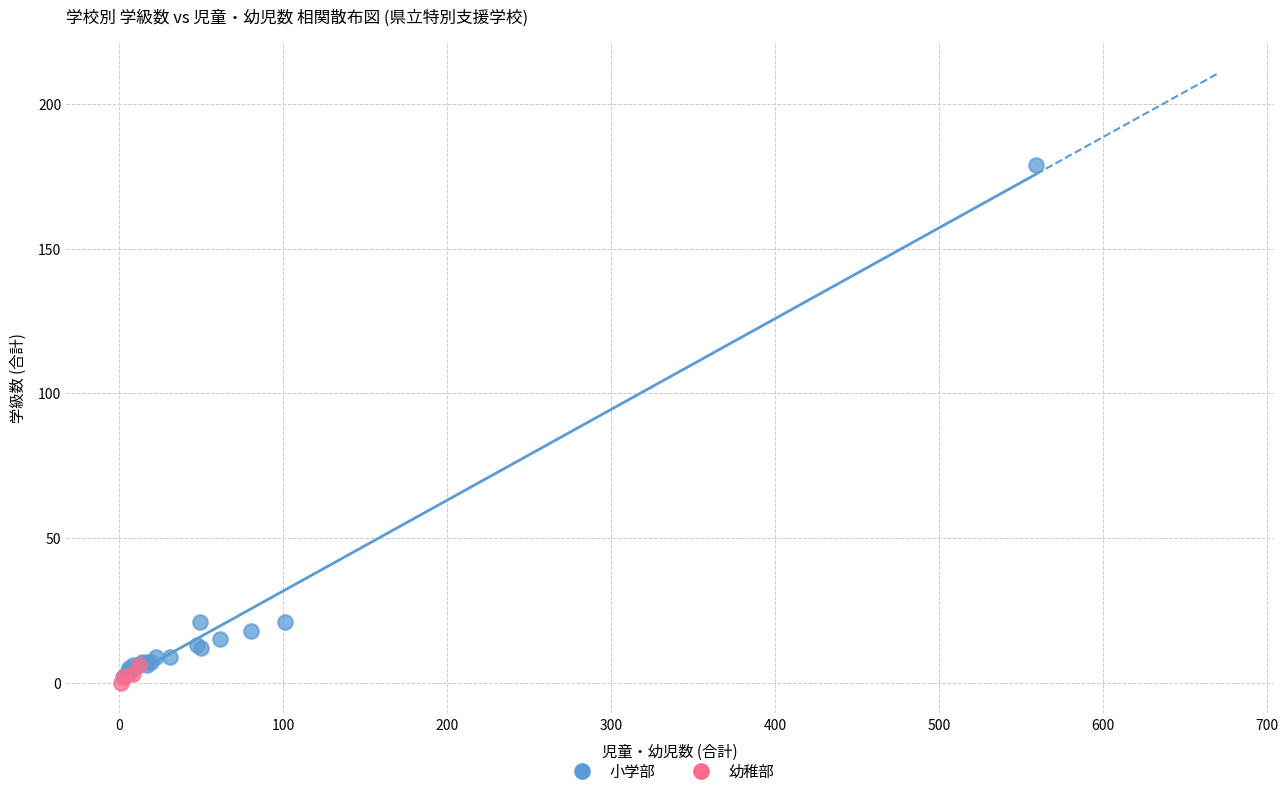

Which series contains the highest Y value?

小学部